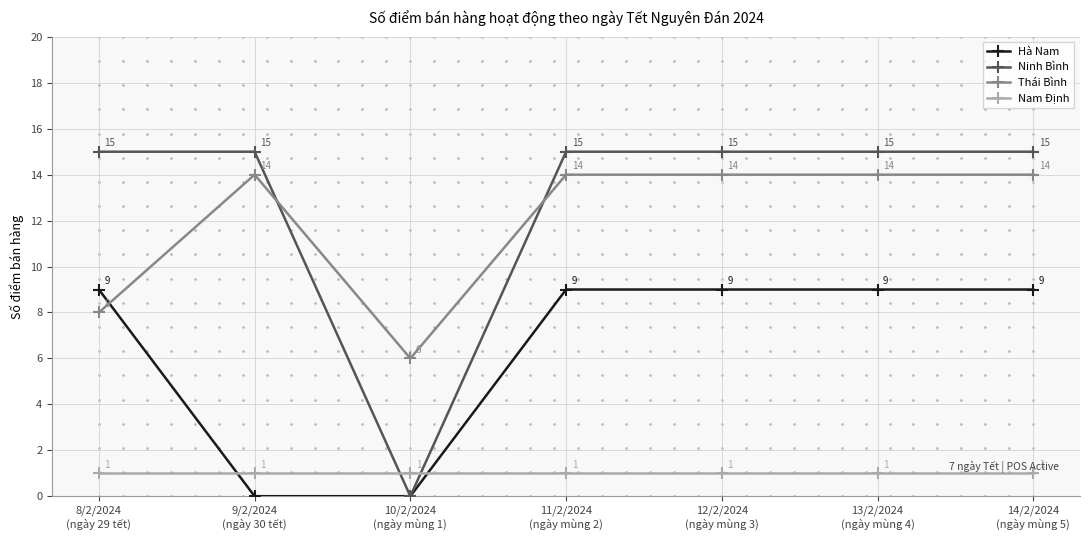

True or false: Hà Nam has a value of 16 at 8/2/2024
(ngày 29 tết).

False